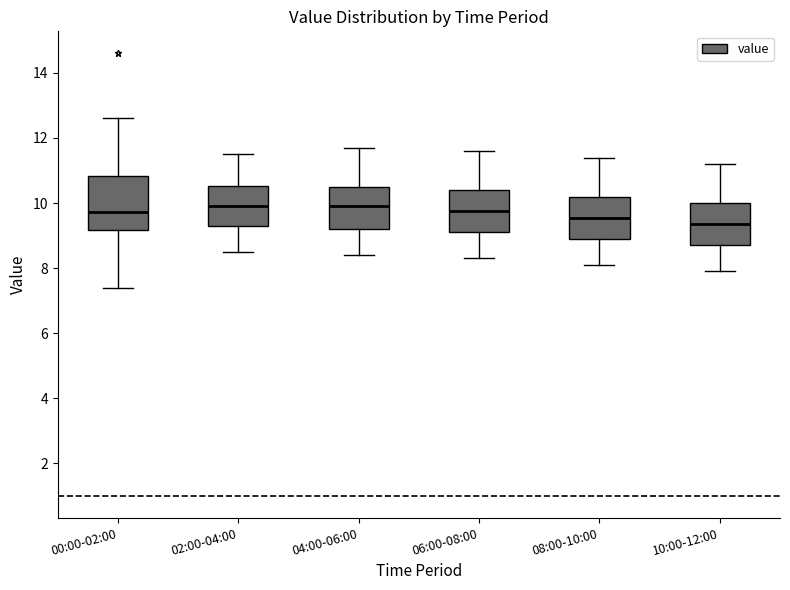

Where is the lower edge of the box for 10:00-12:00 on the y-axis? The values are not printed on the chart, so give them approximately, as read against the axis.

8.8